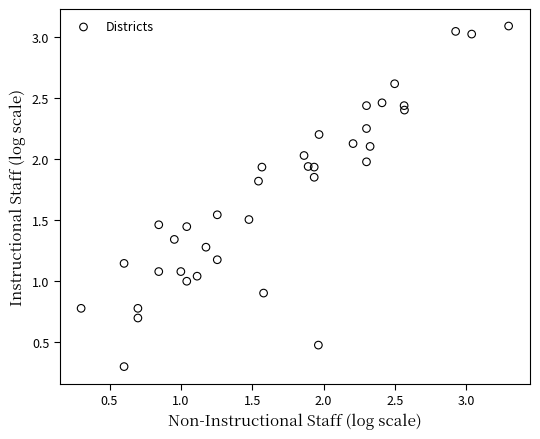

What is the range of Y values (max minus min)?

2.8